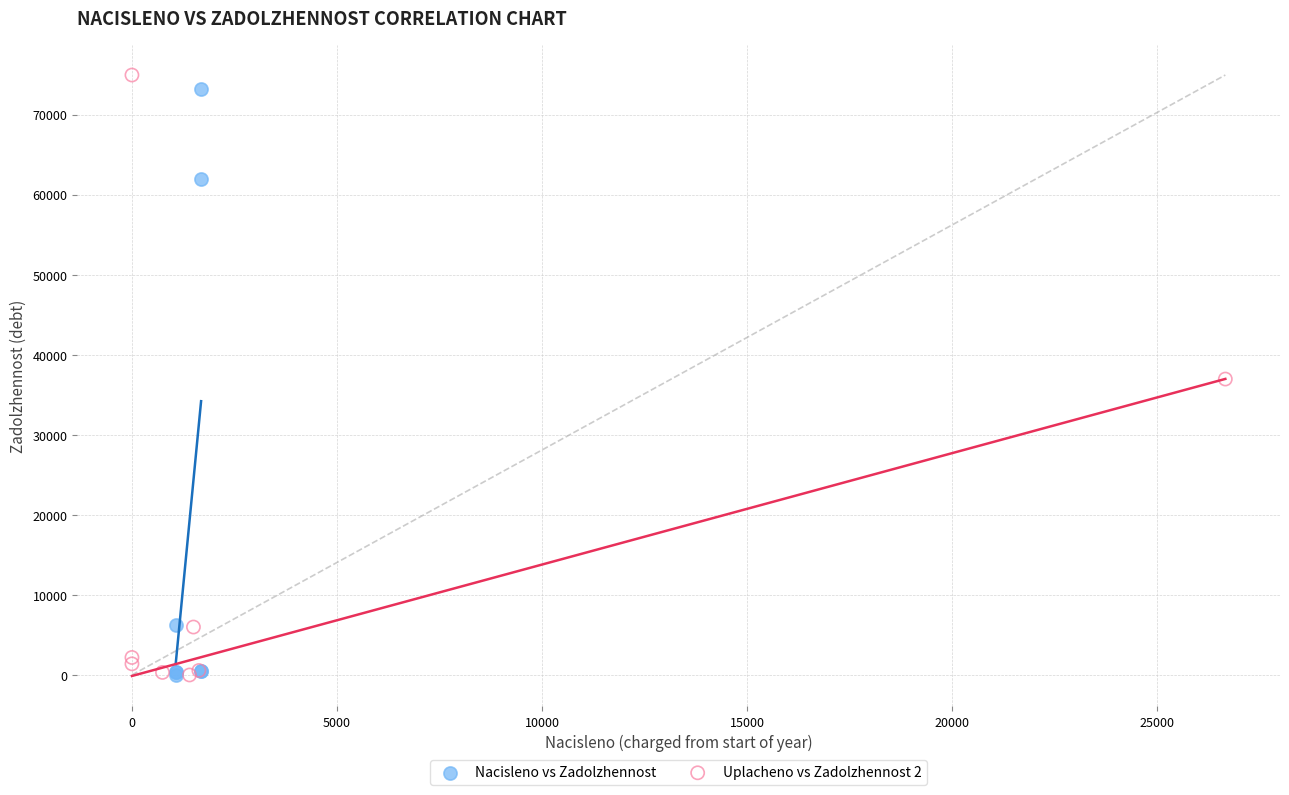

Which series has the widest spread of Y values?

Uplacheno vs Zadolzhennost 2